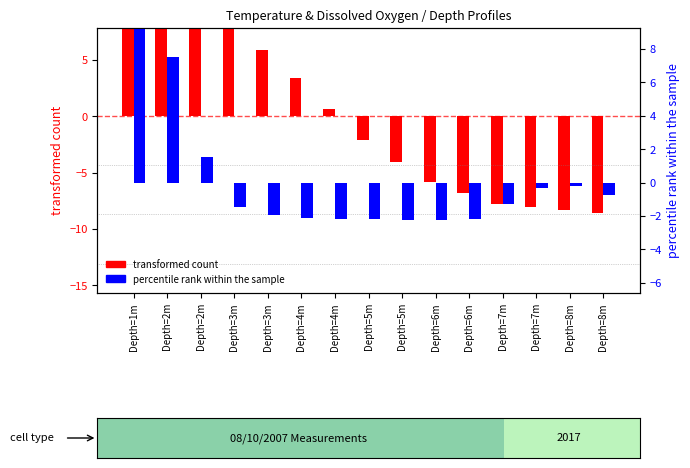

Reading left to right, list all the values displayed in this chart.

transformed count: Depth=1m=12.0	Depth=2m=11.0	Depth=2m=10.0	Depth=3m=8.6	Depth=3m=5.9	Depth=4m=3.4	Depth=4m=0.6	Depth=5m=-2.1	Depth=5m=-4.0	Depth=6m=-5.8	Depth=6m=-6.8	Depth=7m=-7.8	Depth=7m=-8.1	Depth=8m=-8.3	Depth=8m=-8.6
percentile rank within the sample: Depth=1m=10.1	Depth=2m=7.5	Depth=2m=1.5	Depth=3m=-1.5	Depth=3m=-1.9	Depth=4m=-2.1	Depth=4m=-2.2	Depth=5m=-2.2	Depth=5m=-2.2	Depth=6m=-2.3	Depth=6m=-2.2	Depth=7m=-1.3	Depth=7m=-0.3	Depth=8m=-0.2	Depth=8m=-0.7